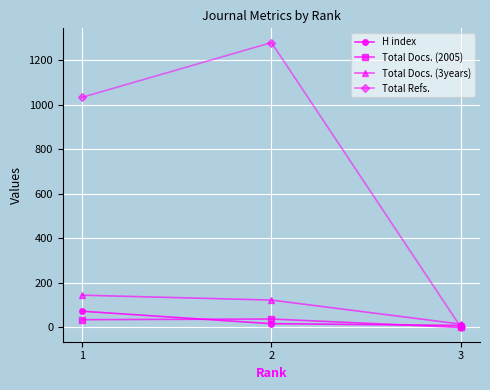

What is the difference between the Total Docs. (2005) values at 1 and 3?

35